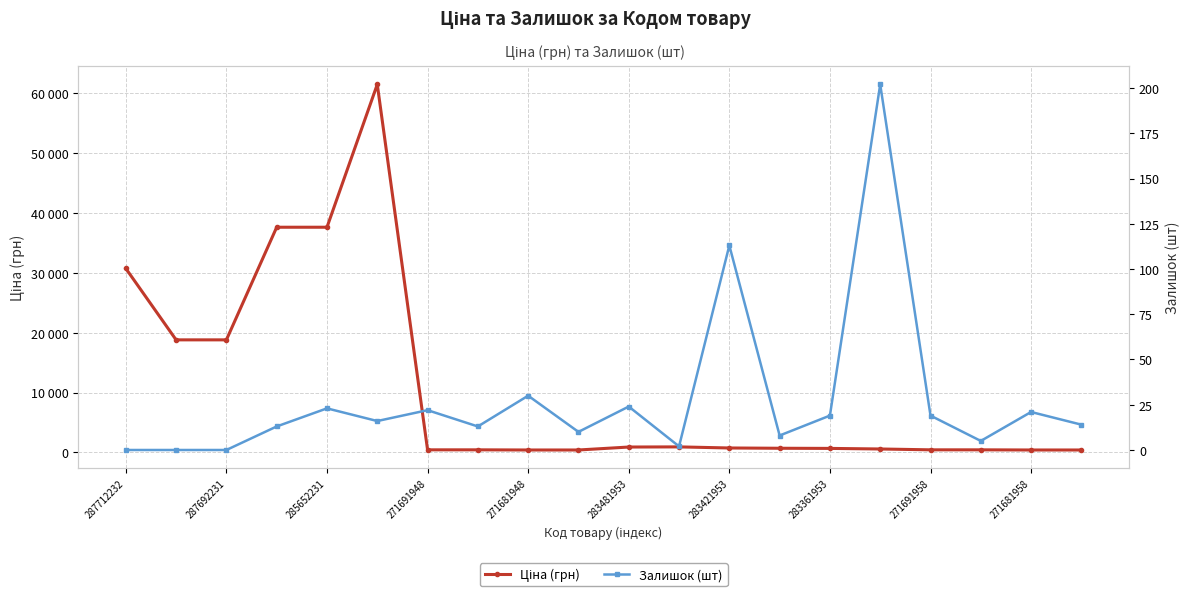

Rank the series by their maximum value, from lowest to highest.

Залишок (шт), Ціна (грн)